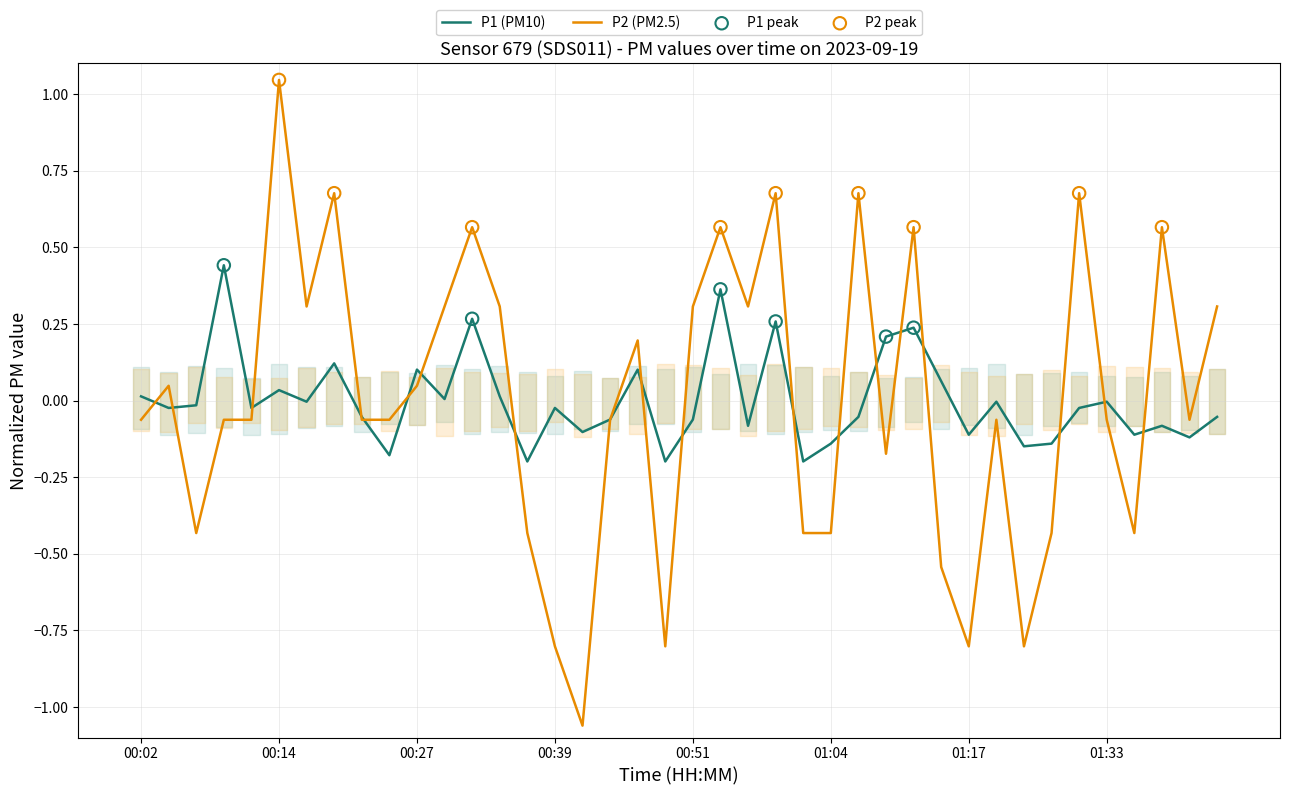

Which series has the largest total across all categories?

P2